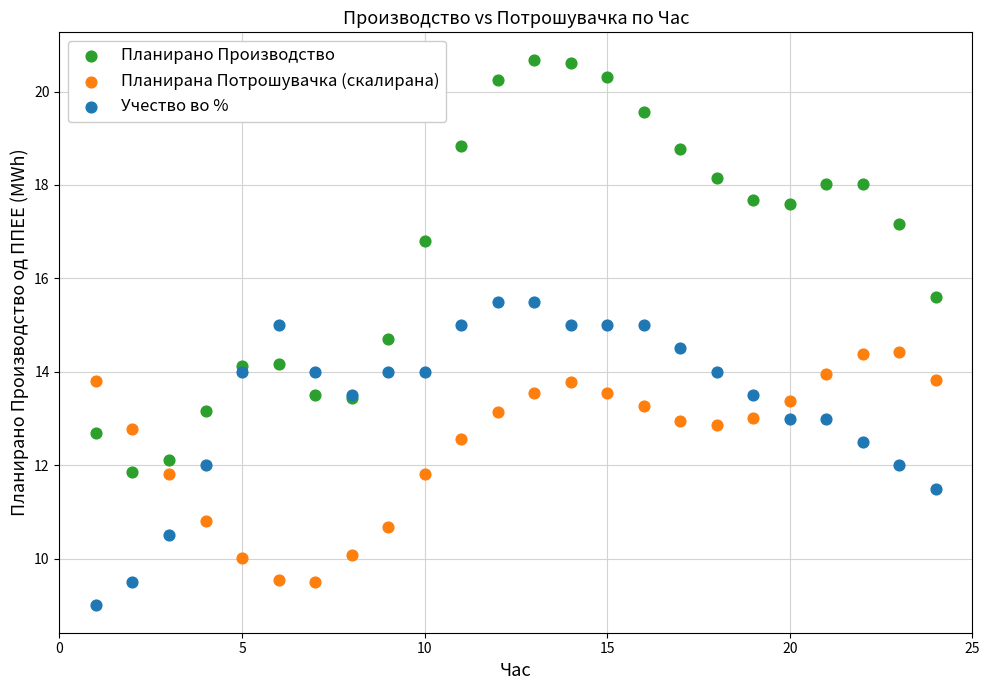

Which series contains the highest Y value?

Планирано Производство